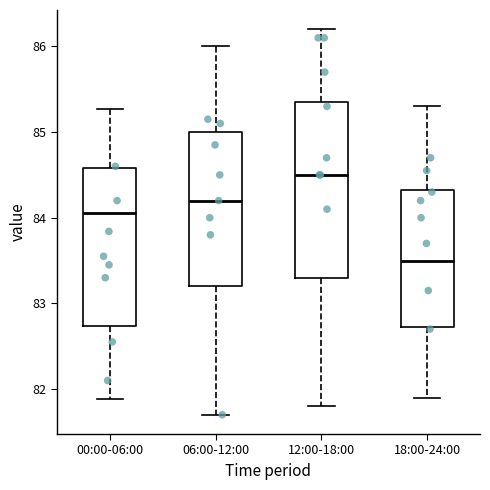

Which box has the lowest median line?

18:00-24:00